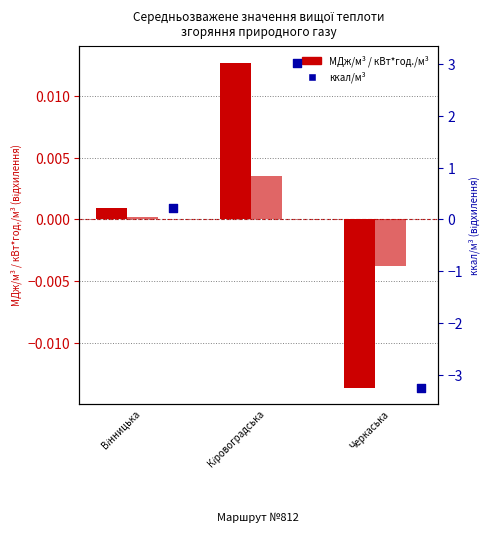

Which series has the largest total across all categories?

кВт*год./м³